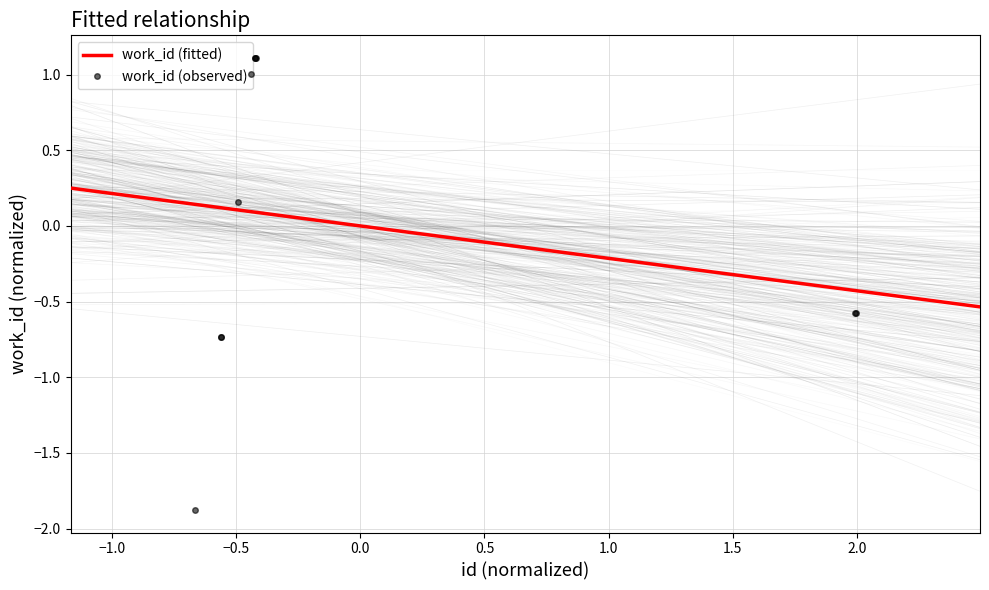

What is the greatest value displayed?

1.1